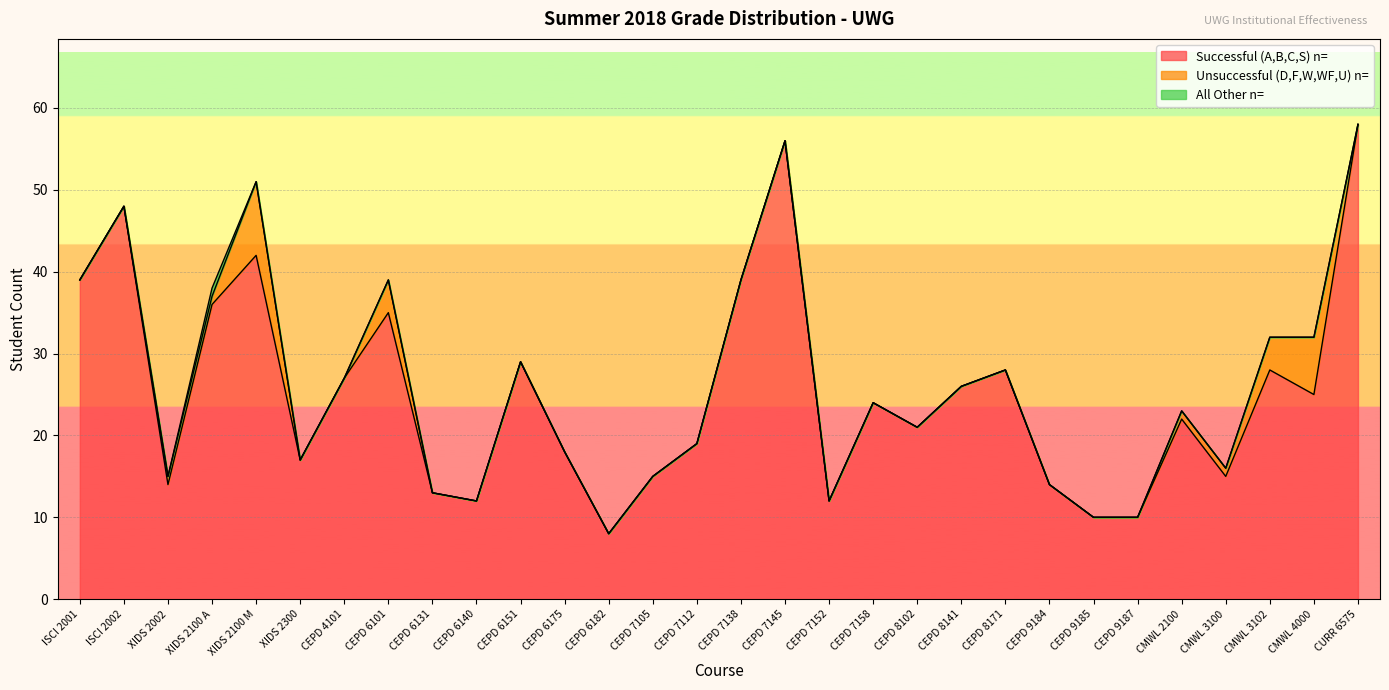

What is the difference between the maximum and second lowest values in the All Other n= series?

1